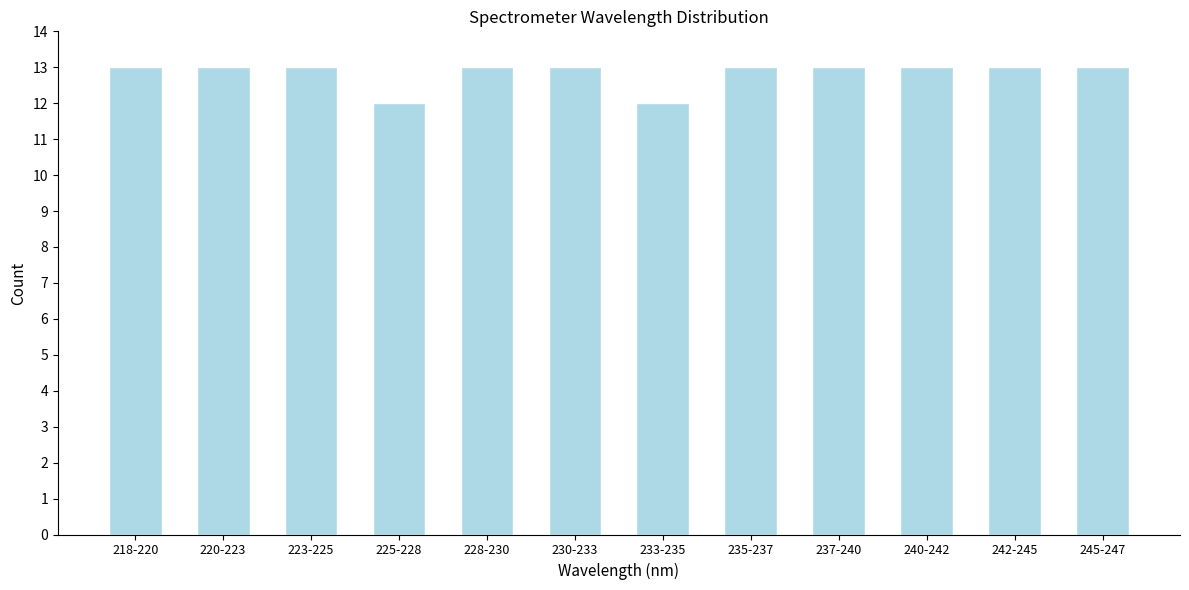

Reading left to right, extract all data points from this chart.

13	13	13	12	13	13	12	13	13	13	13	13